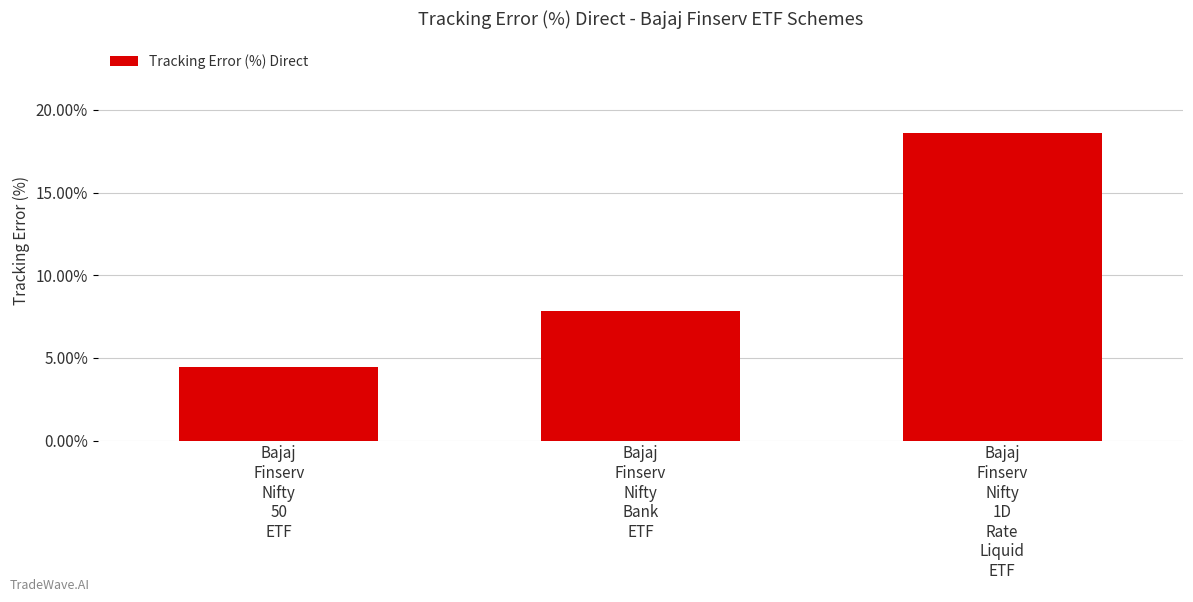

Where is the data nearest to the value 0?

Bajaj
Finserv
Nifty
50
ETF